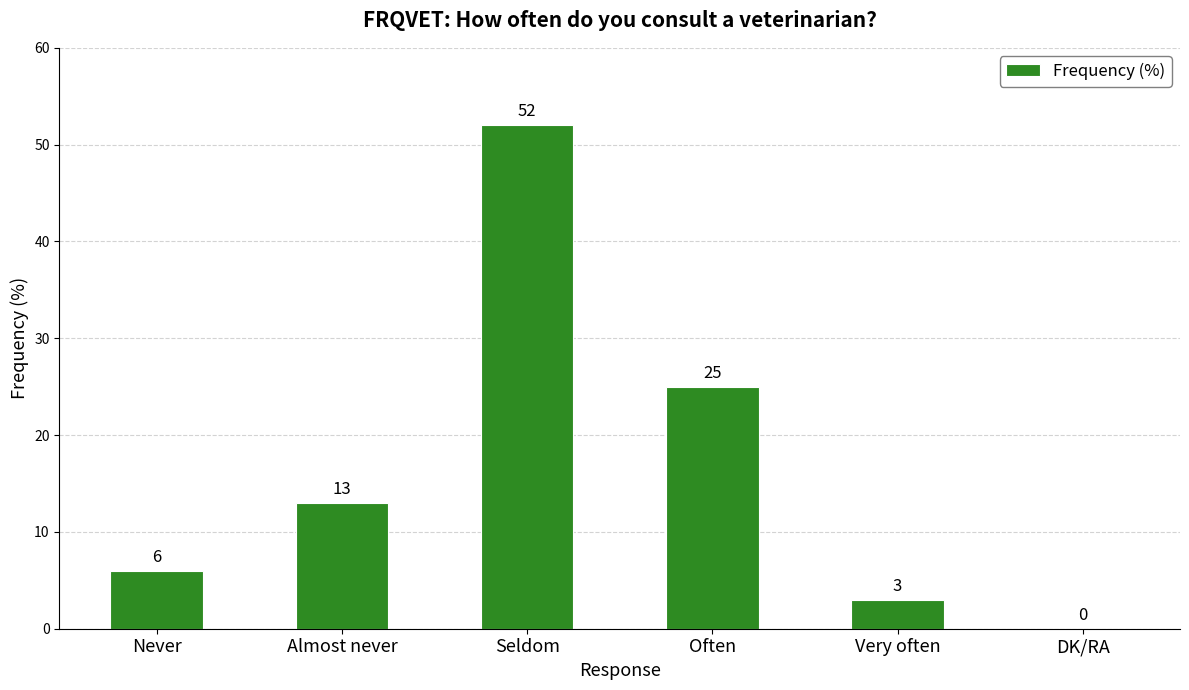

The value at DK/RA is 0. True or false?

True